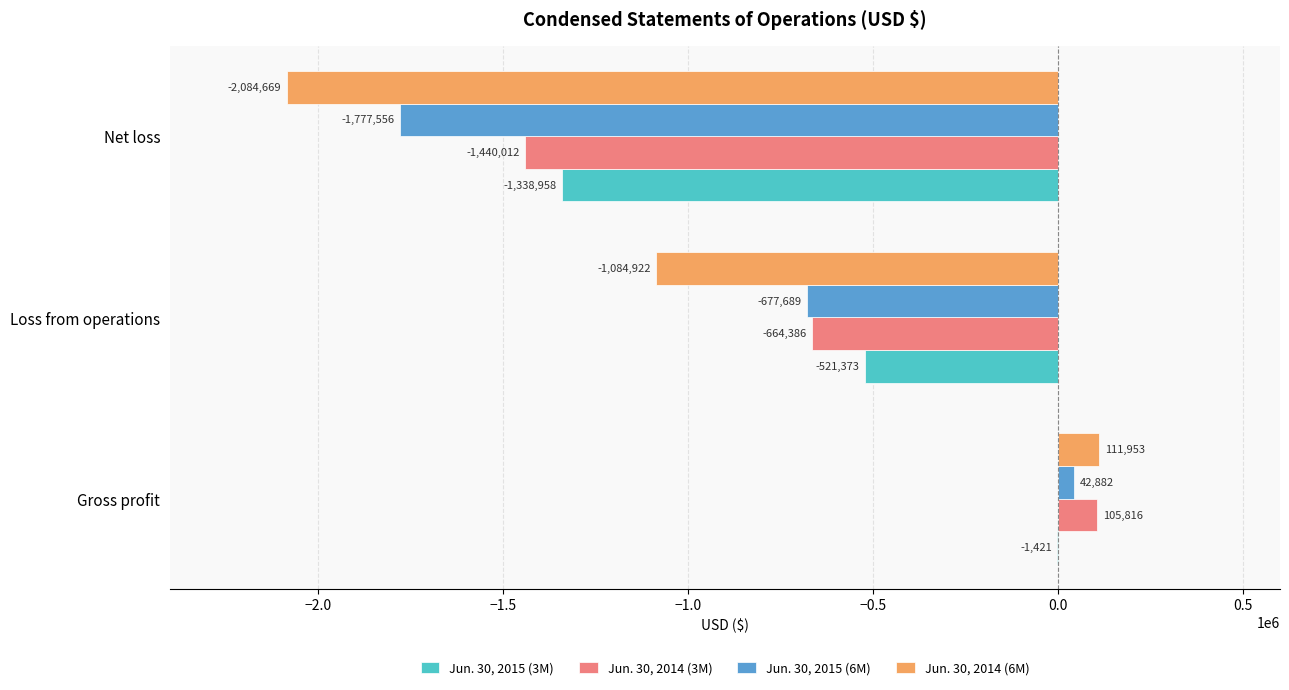

Which series changed the most between Loss from operations and Net loss?

Jun. 30, 2015 (6M)